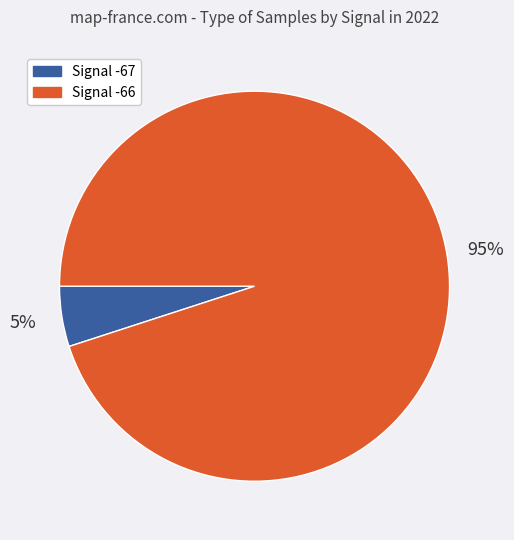

Count the number of slices in the pie.

2